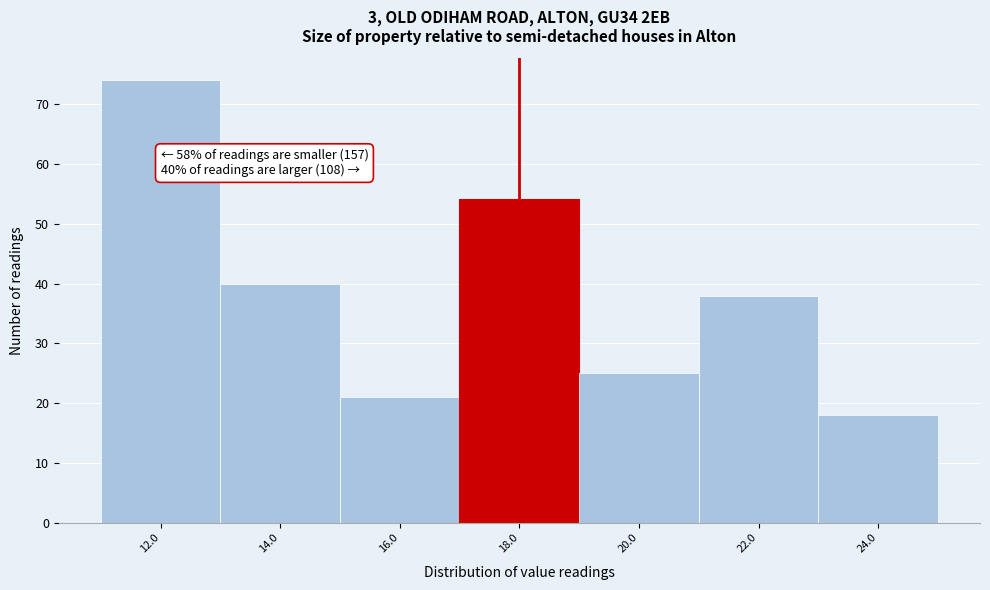

Reading left to right, what are all the values shown in this chart?

74	40	21	54	25	38	18